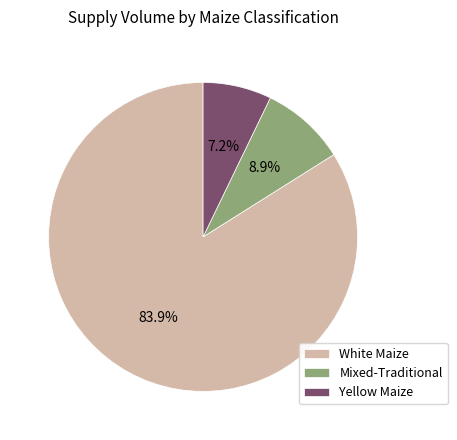

Is there any slice that represents more than half of the pie?

Yes